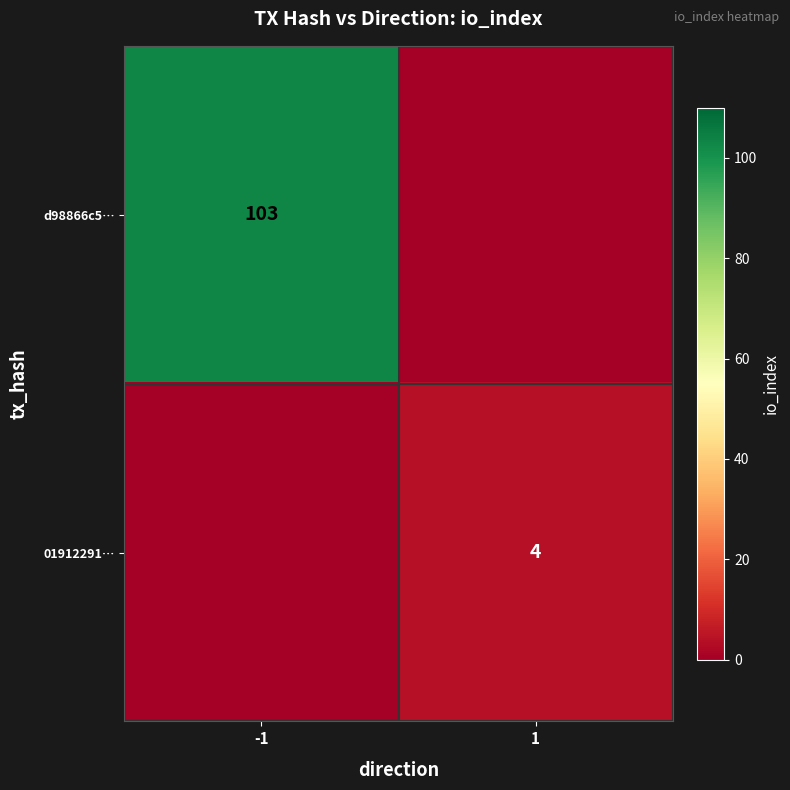

True or false: 01912291… has a value of 4 at 1.

True